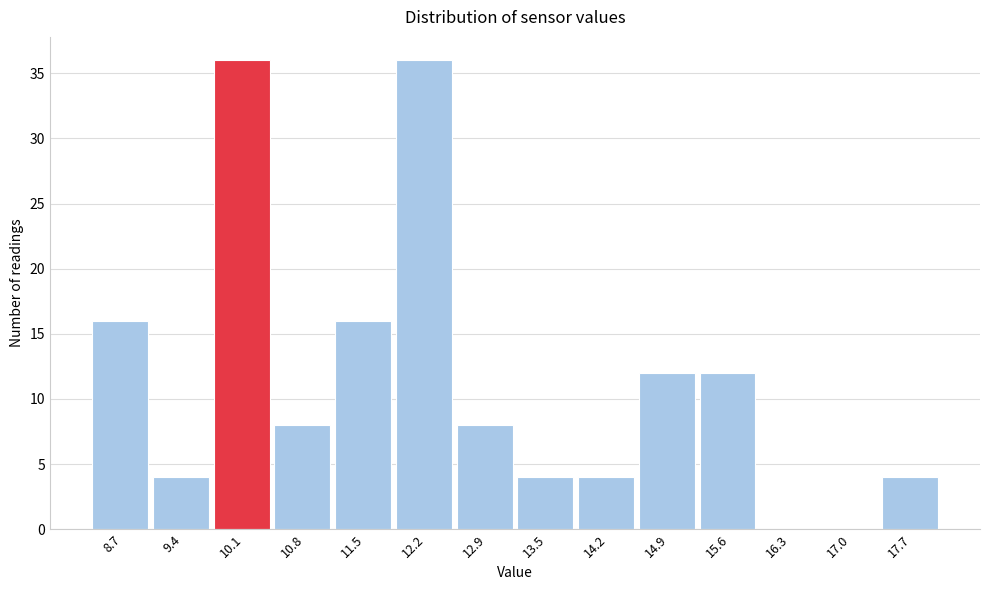

Reading right to left, list all the values displayed in this chart.

17.7=4	17.0=0	16.3=0	15.6=12	14.9=12	14.2=4	13.5=4	12.9=8	12.2=36	11.5=16	10.8=8	10.1=36	9.4=4	8.7=16